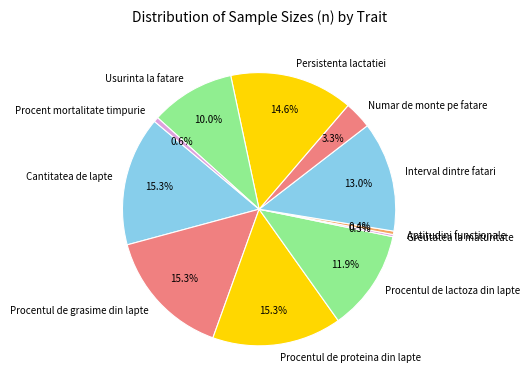

Does Interval dintre fatari represent more than half of the total?

No